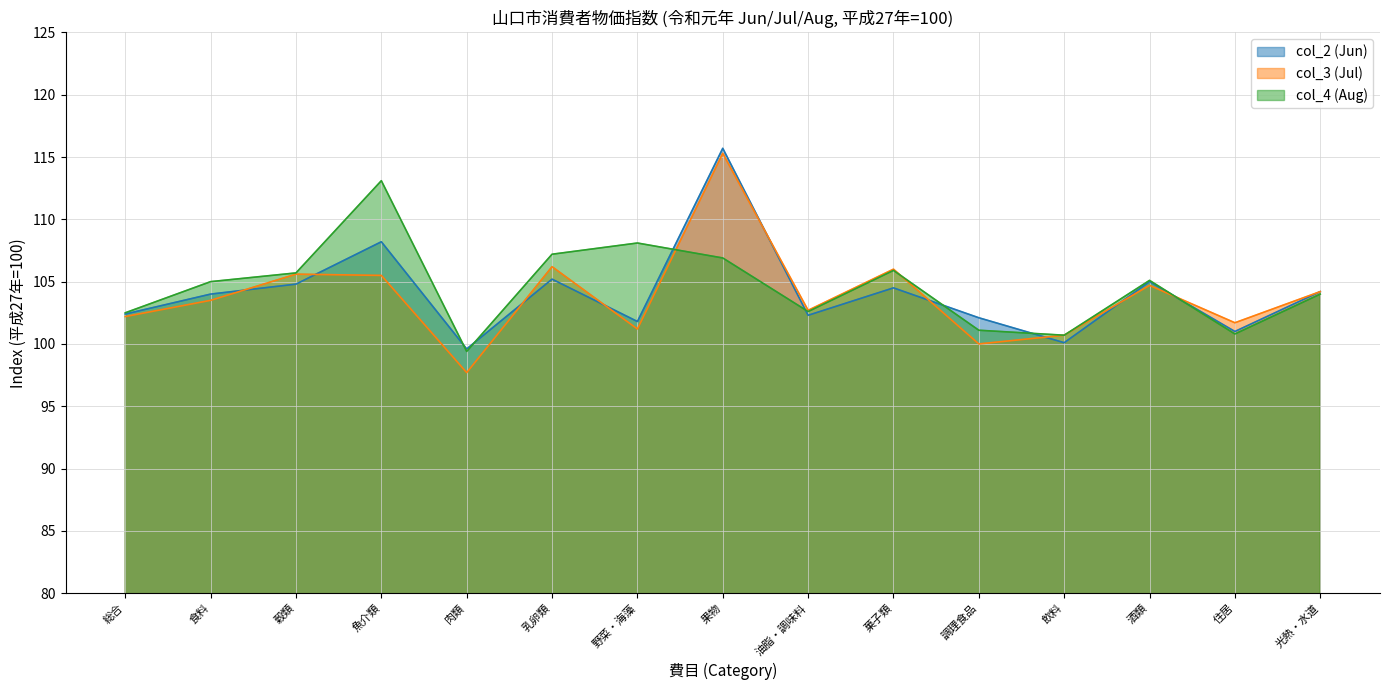

Where is col_4 (Aug) nearest to the value 106?

菓子類